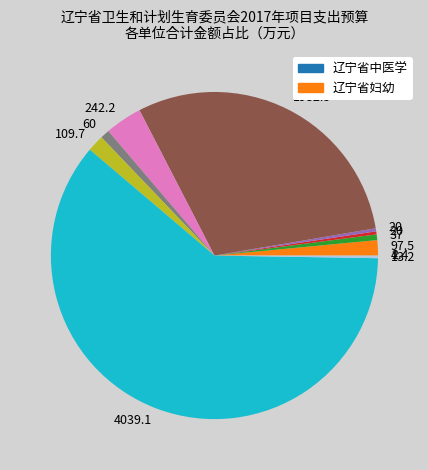

Is there a majority slice in this chart?

Yes